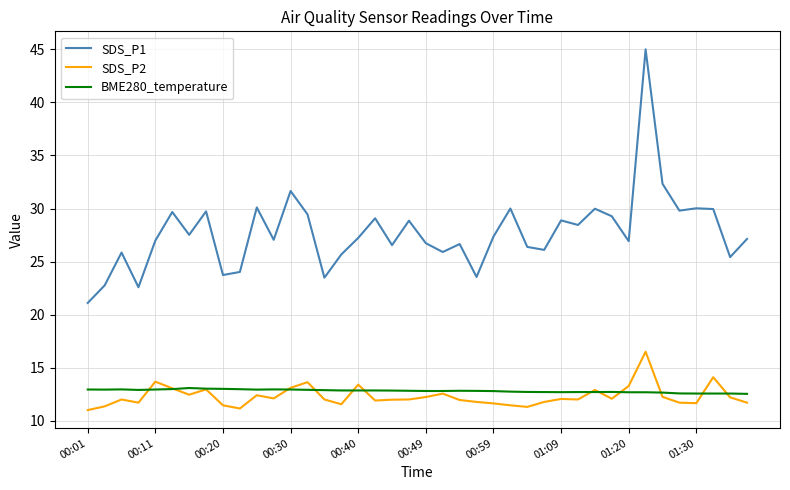

What is the smallest value displayed?

11.0